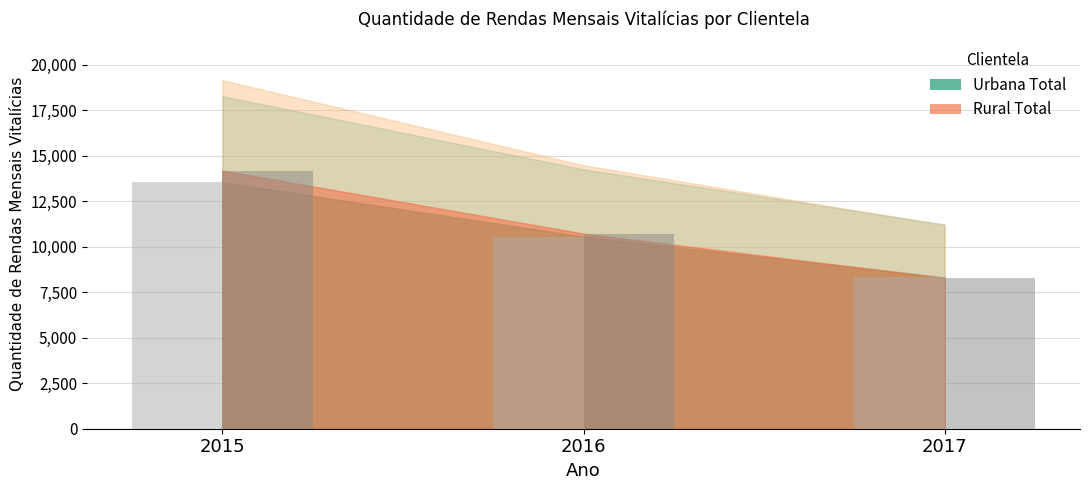

At which label does Urbana Total reach its minimum?

2017